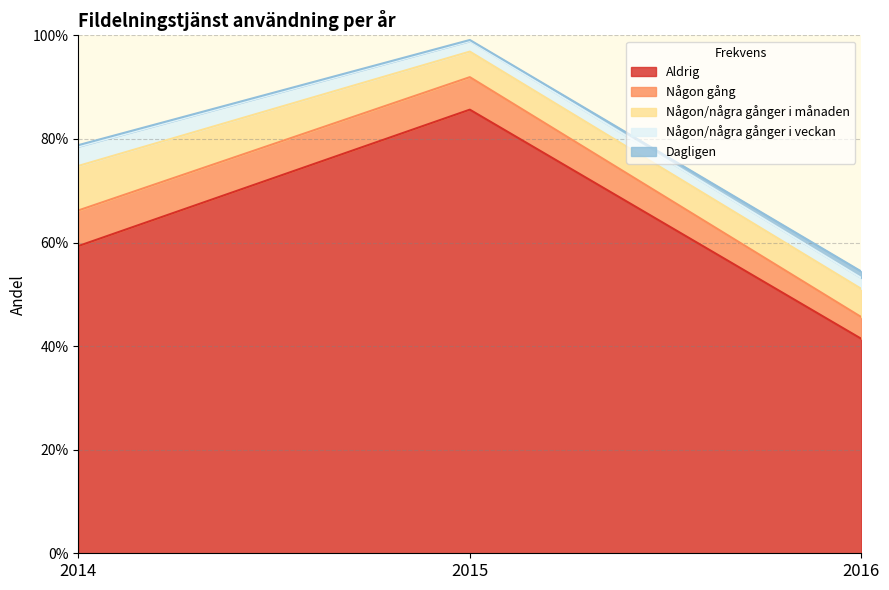

Reading left to right, list all the values displayed in this chart.

Aldrig: 0.6	0.9	0.4
Någon gång: 0.1	0.1	0.0
Någon/några gånger i månaden: 0.1	0.0	0.1
Någon/några gånger i veckan: 0.0	0.0	0.0
Dagligen: 0.0	0.0	0.0